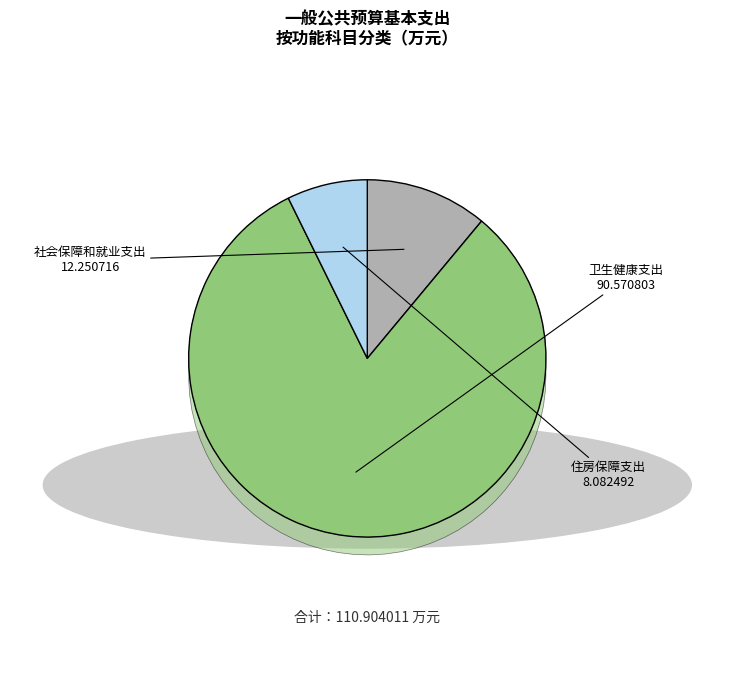

To the nearest percent, what is the average slice percentage?

33%